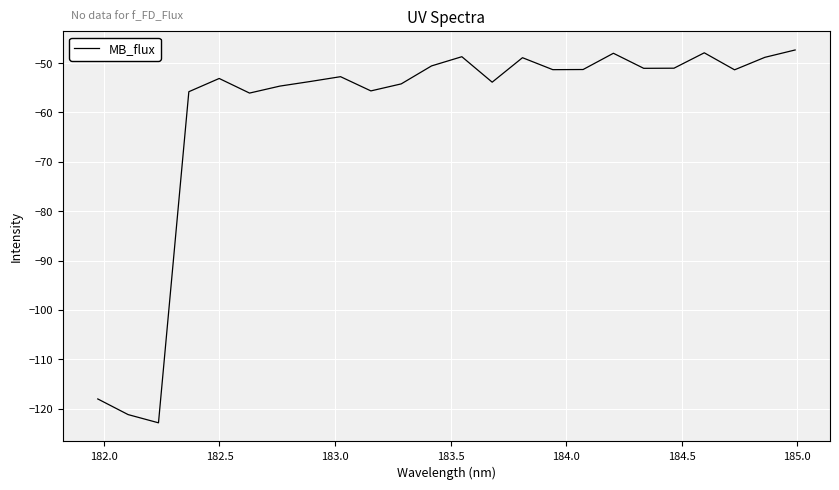

How many interior local peaks (higher than both neighbors) does the data have?

6